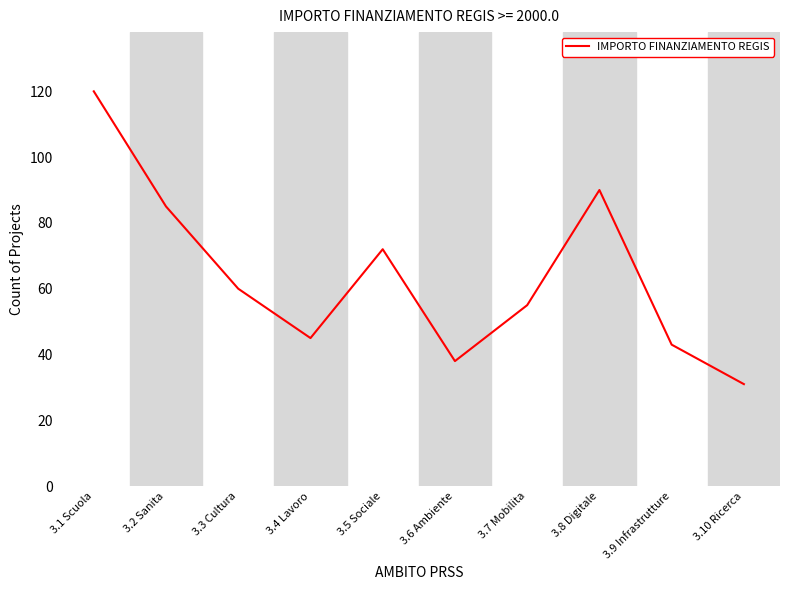

Between 3.10 Ricerca and 3.3 Cultura, which is larger?

3.3 Cultura